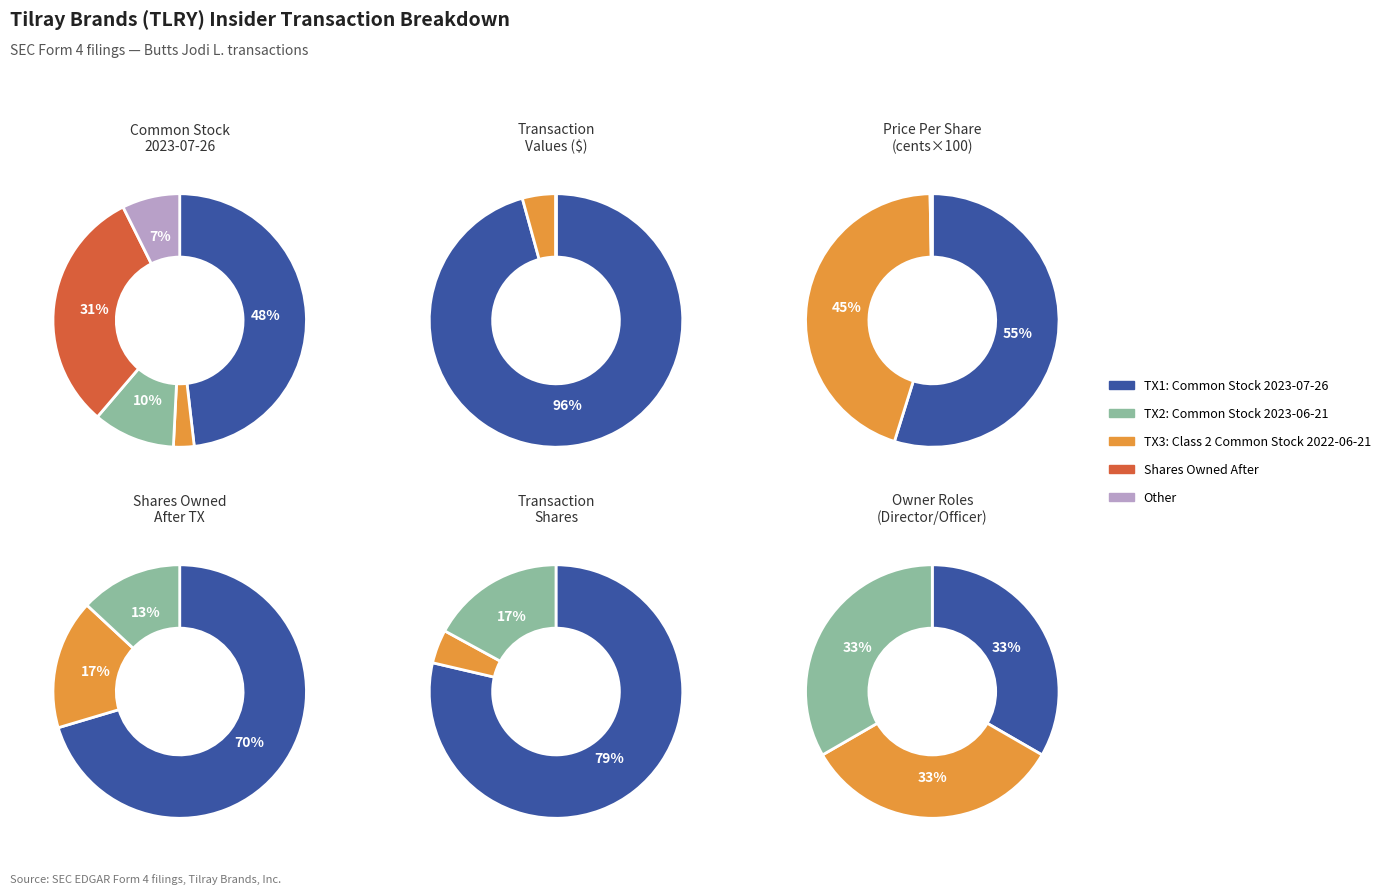

Is there any slice that represents more than half of the pie?

Yes